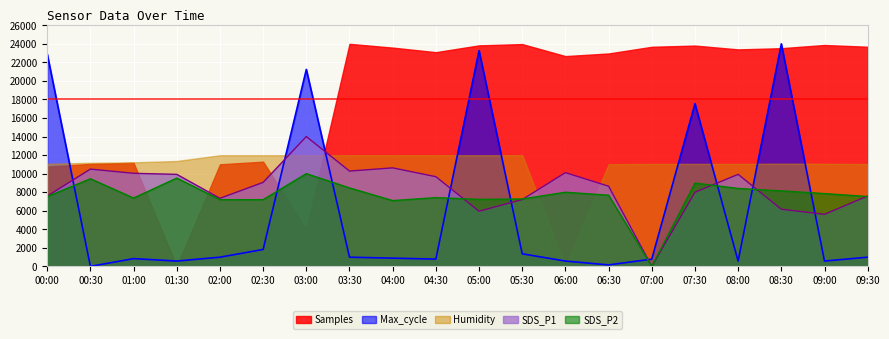

The value of SDS_P1 at 02:30 is 9058.0. True or false?

True